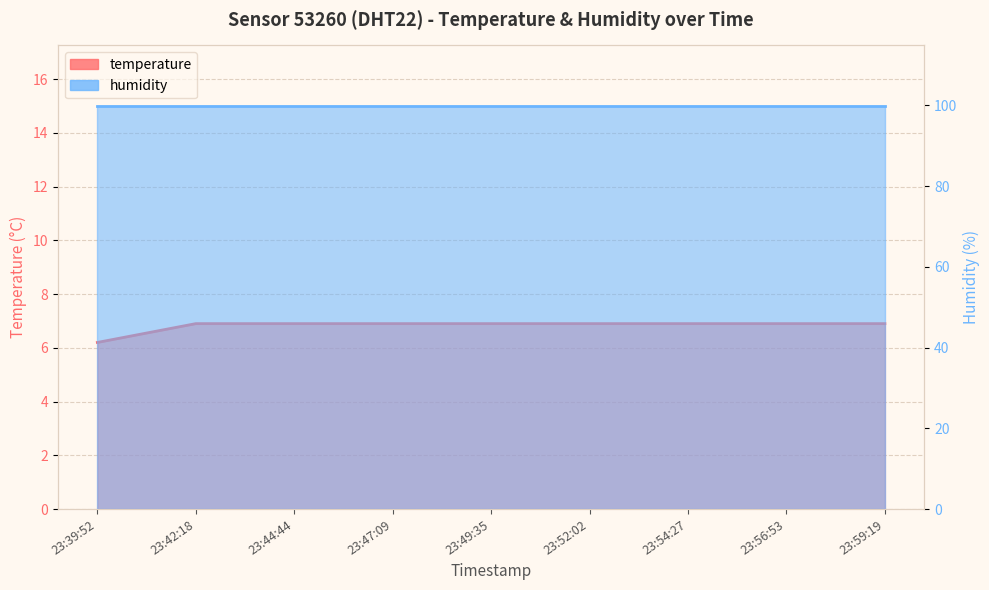

What is the label of the 4th point from the left?

23:47:09